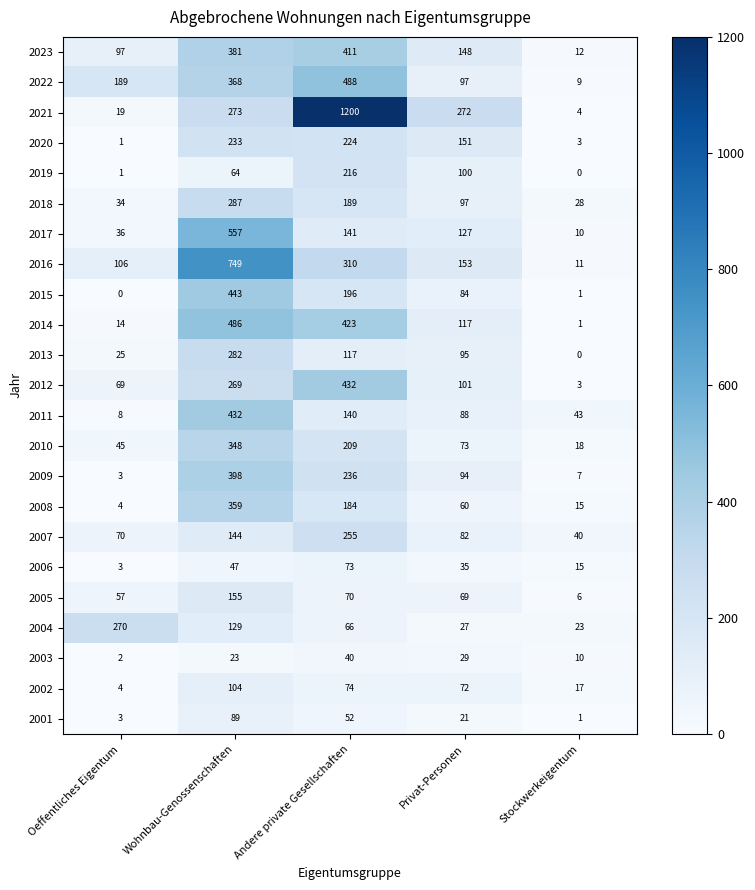

List the labels in order of 2010 value, largest first.

Wohnbau-Genossenschaften, Andere private Gesellschaften, Privat-Personen, Oeffentliches Eigentum, Stockwerkeigentum